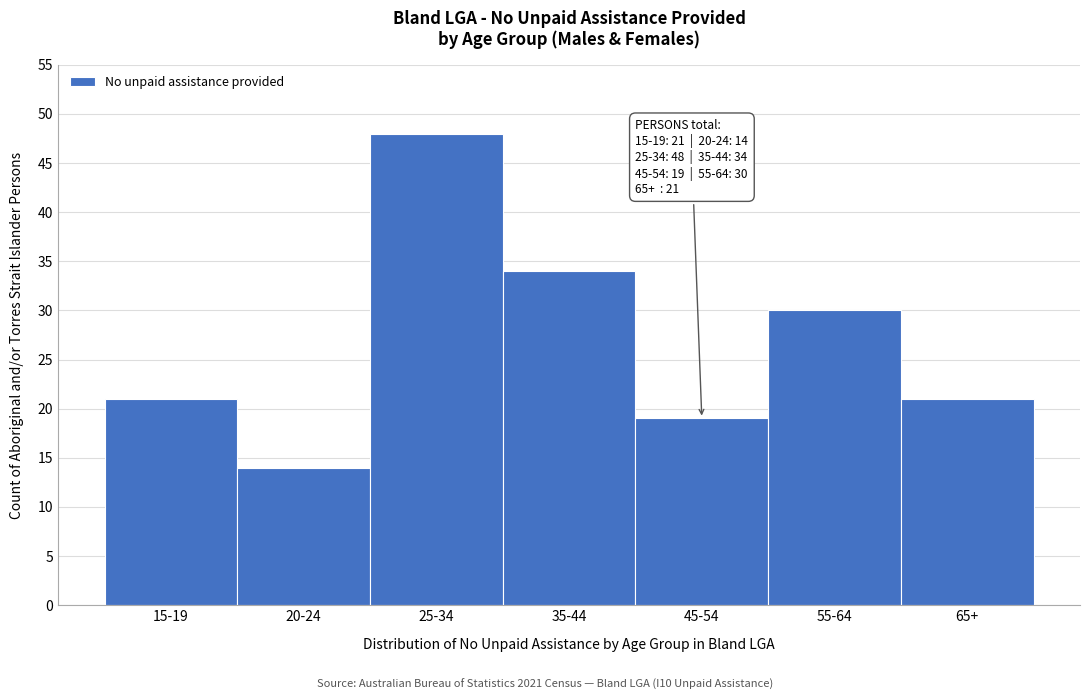

Reading left to right, transcribe all the data shown in this chart.

15-19=21	20-24=14	25-34=48	35-44=34	45-54=19	55-64=30	65+=21